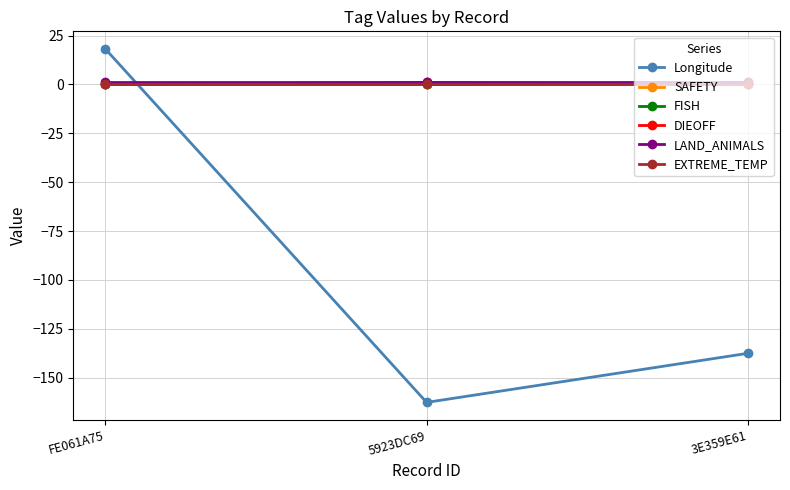

What position from the left is 3E359E61?

3